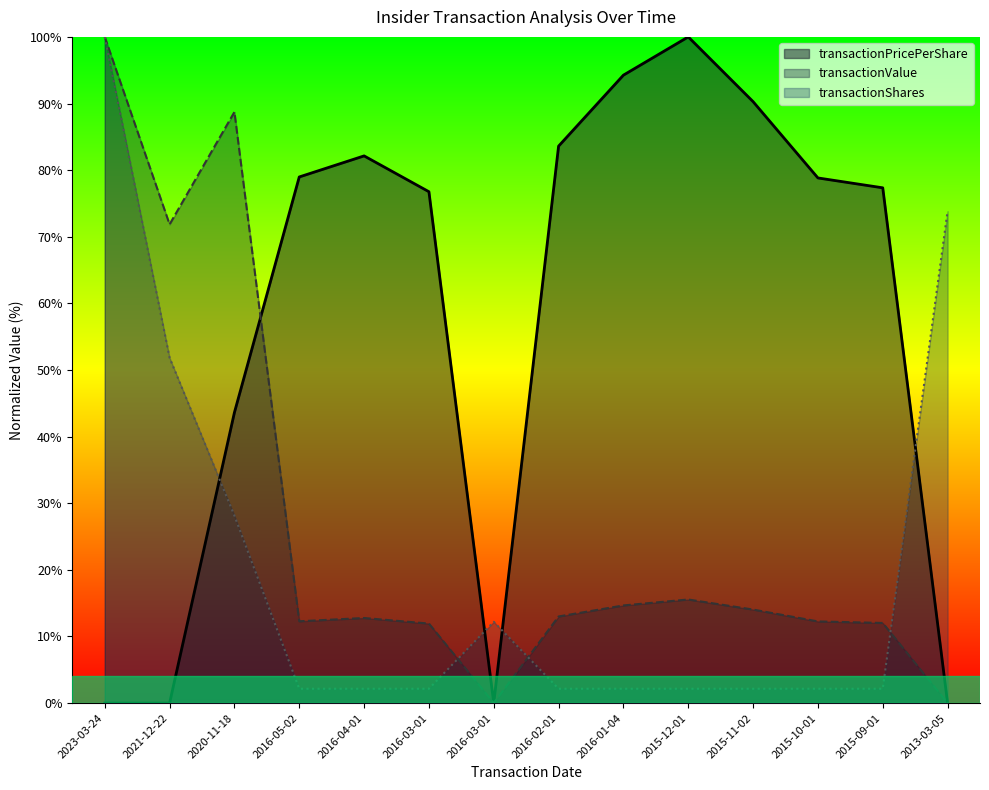

What is the label of the 13th point from the right?

2021-12-22